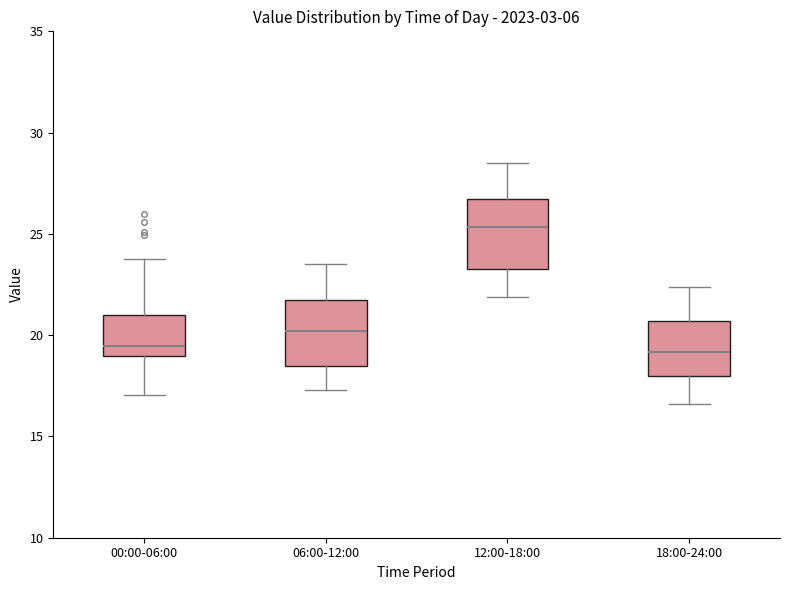

Where is the lower edge of the box for 06:00-12:00 on the y-axis? The values are not printed on the chart, so give them approximately, as read against the axis.

18.5